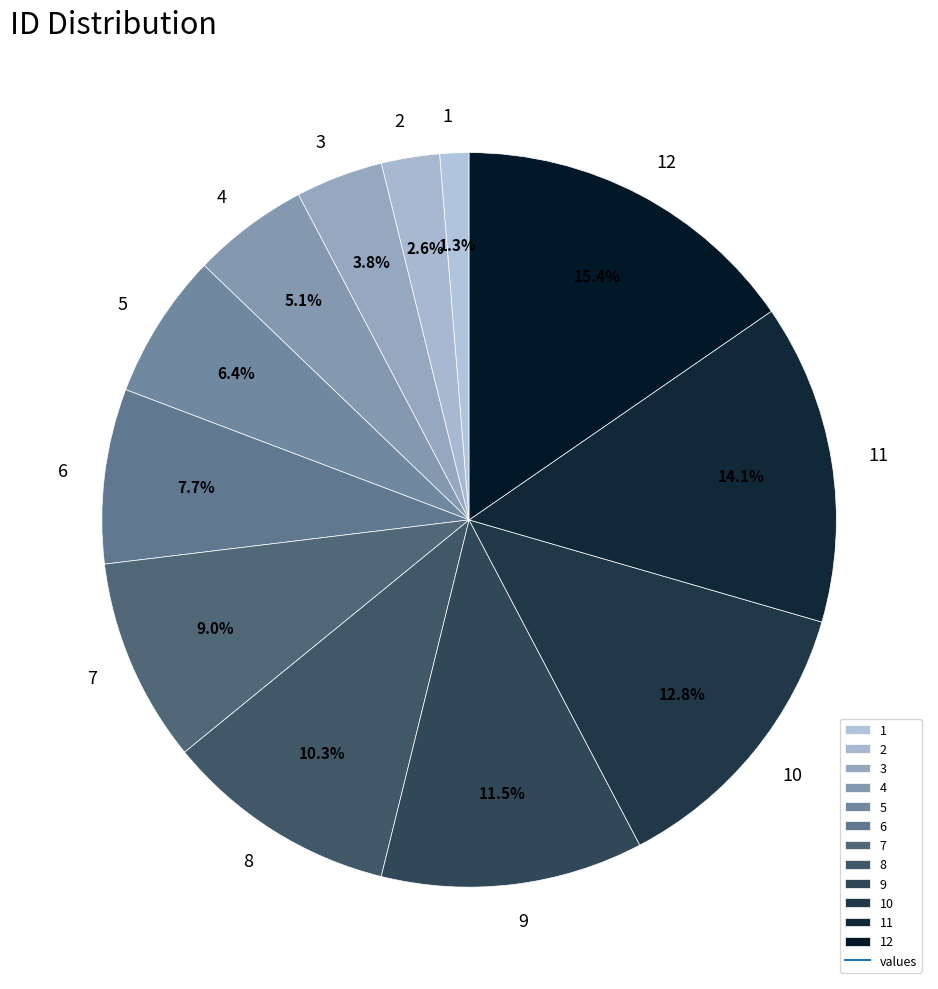

True or false: 4 accounts for 14% of the total.

False